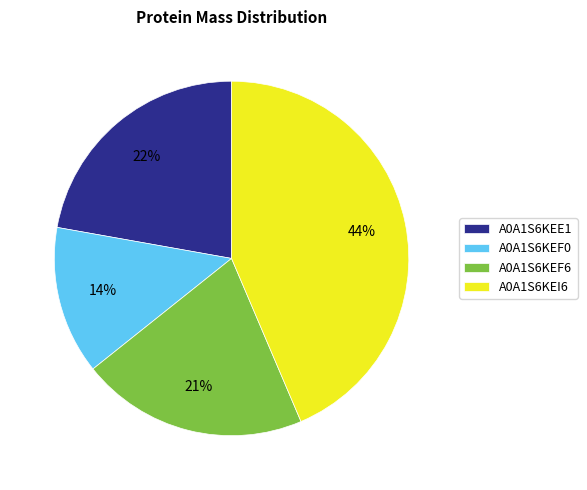

Rank the categories by value from highest to lowest.

A0A1S6KEI6, A0A1S6KEE1, A0A1S6KEF6, A0A1S6KEF0